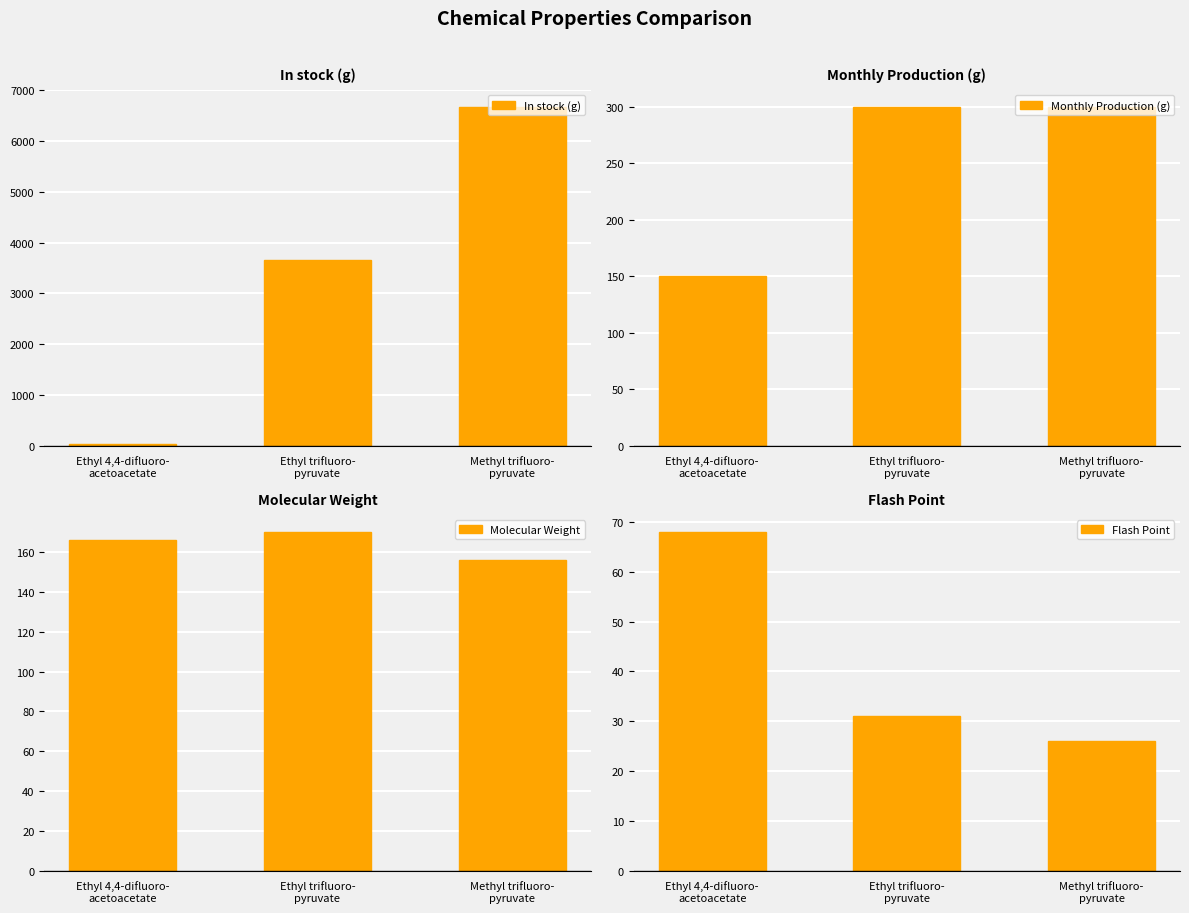

At how many categories does at least one series exceed 1471?

2